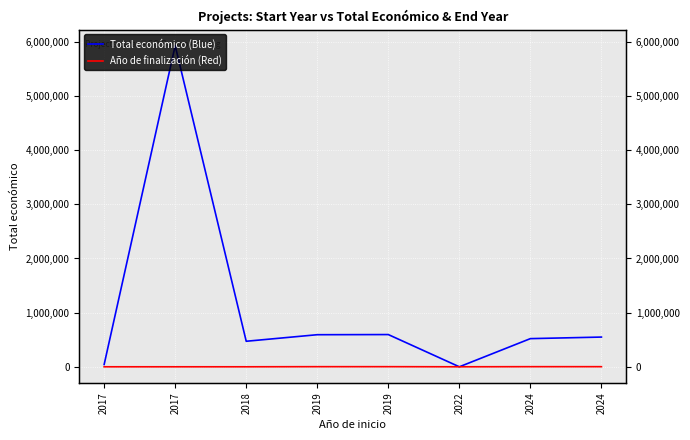

What are all the series names shown in the legend?

Total económico, Año de finalización